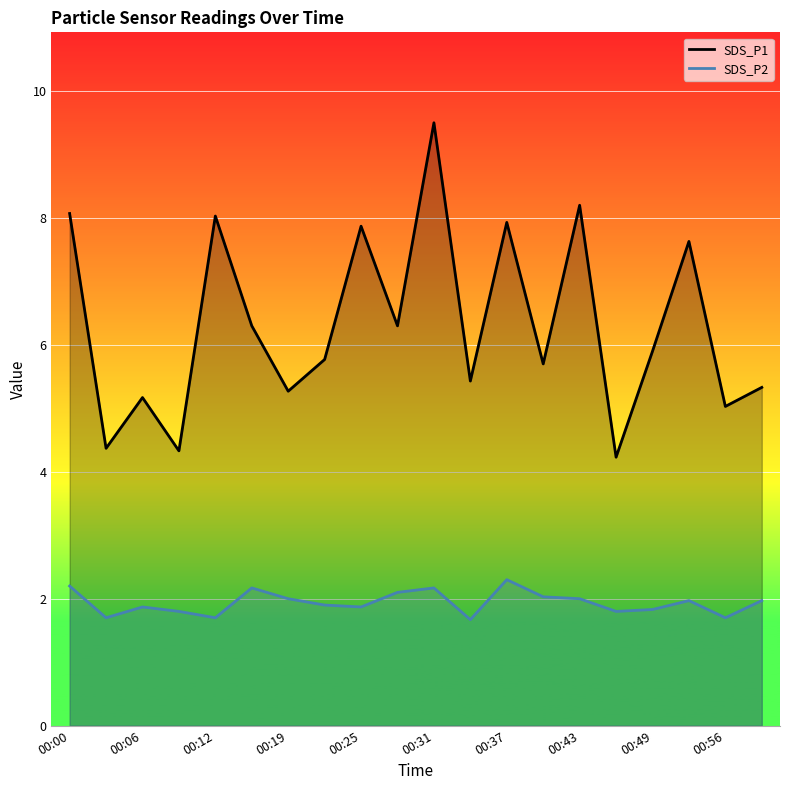

The value of SDS_P2 at 00:49 is 0.7. True or false?

False